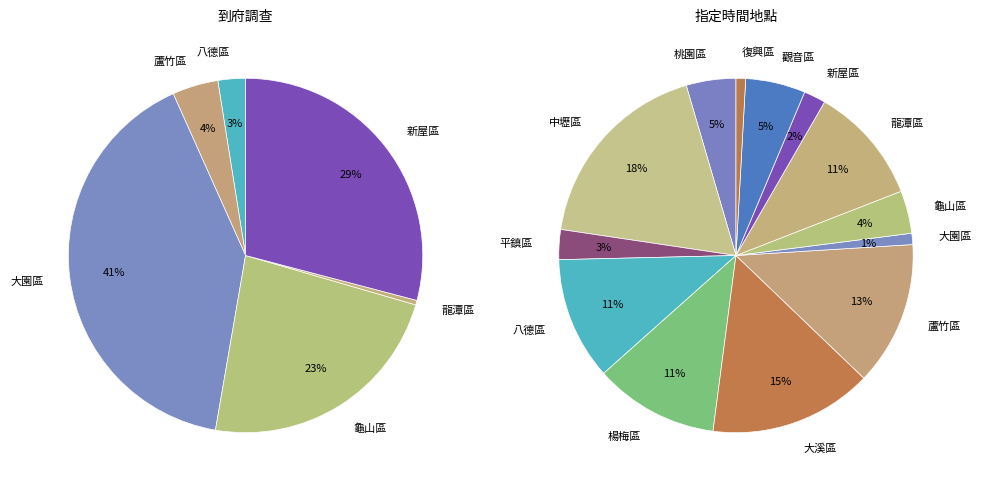

Is 3 the majority of the pie?

No